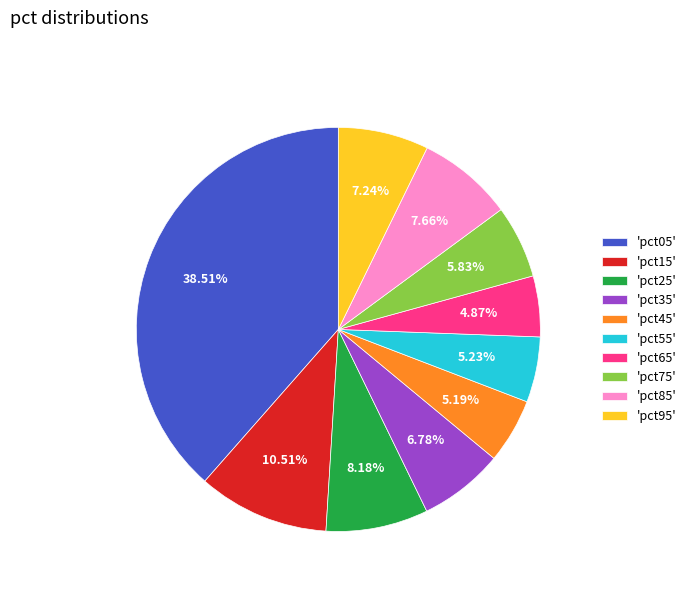

Which has a higher value, 'pct35' or 'pct05'?

'pct05'